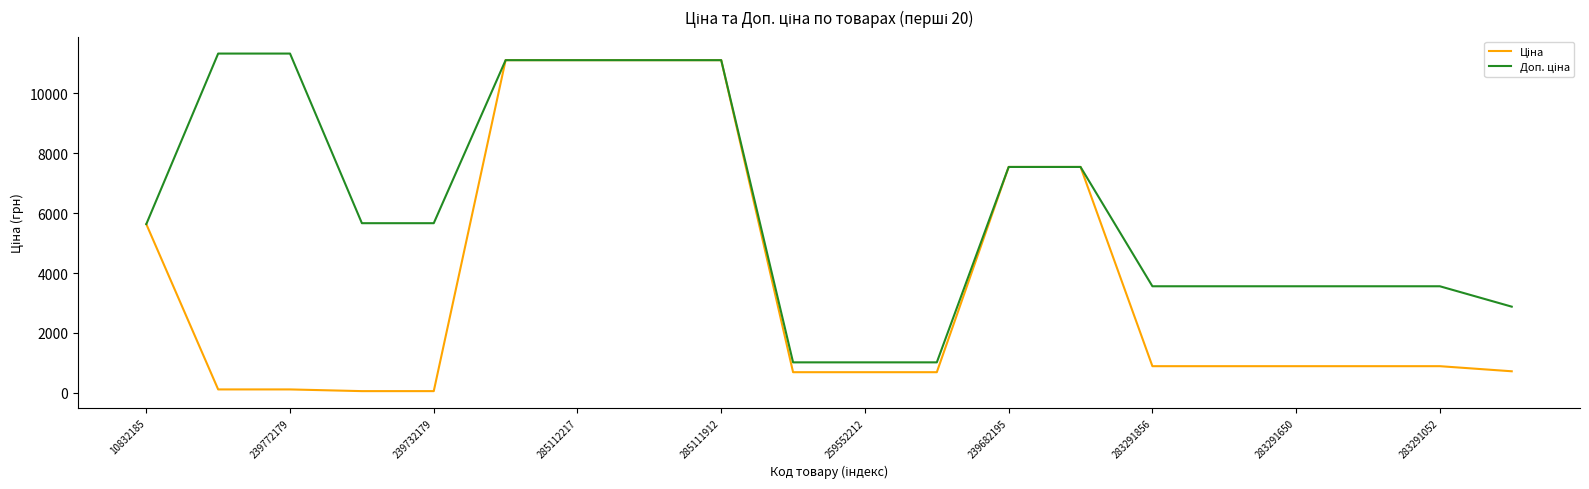

What is the greatest value displayed?

11334.0